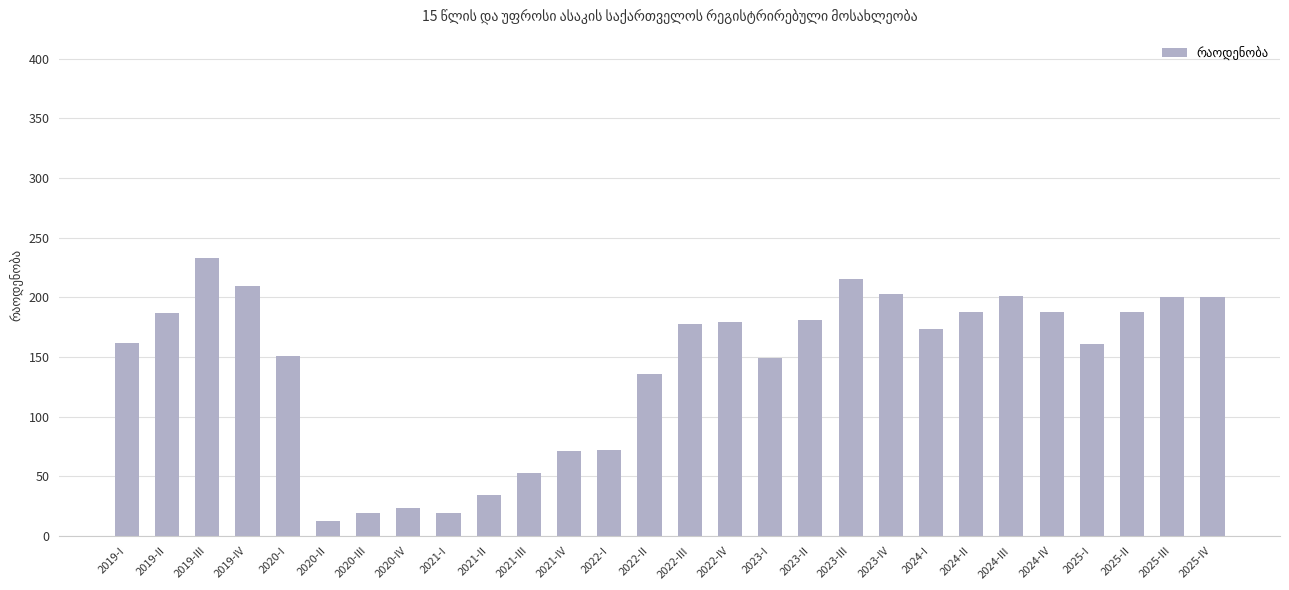

What is the minimum value shown in the chart?

12.2